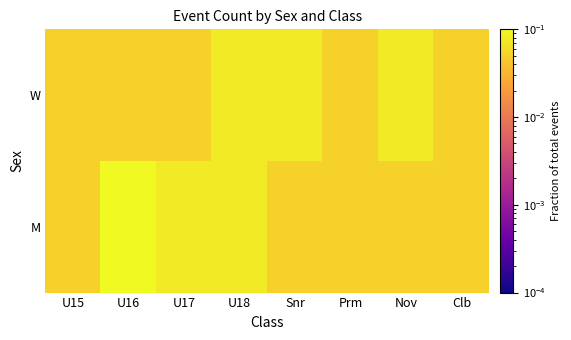

Reading right to left, what are all the values shown in this chart?

M: Clb=0.1	Nov=0.1	Prm=0.1	Snr=0.1	U18=0.1	U17=0.1	U16=0.1	U15=0.1
W: Clb=0.1	Nov=0.1	Prm=0.1	Snr=0.1	U18=0.1	U17=0.1	U16=0.1	U15=0.1